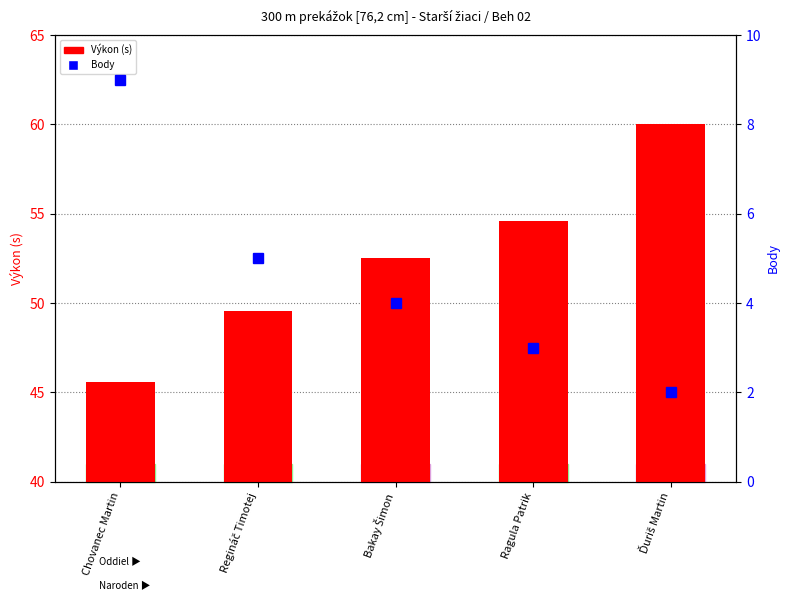

What is the difference between the maximum and second lowest values in the Výkon (s) series?

10.5